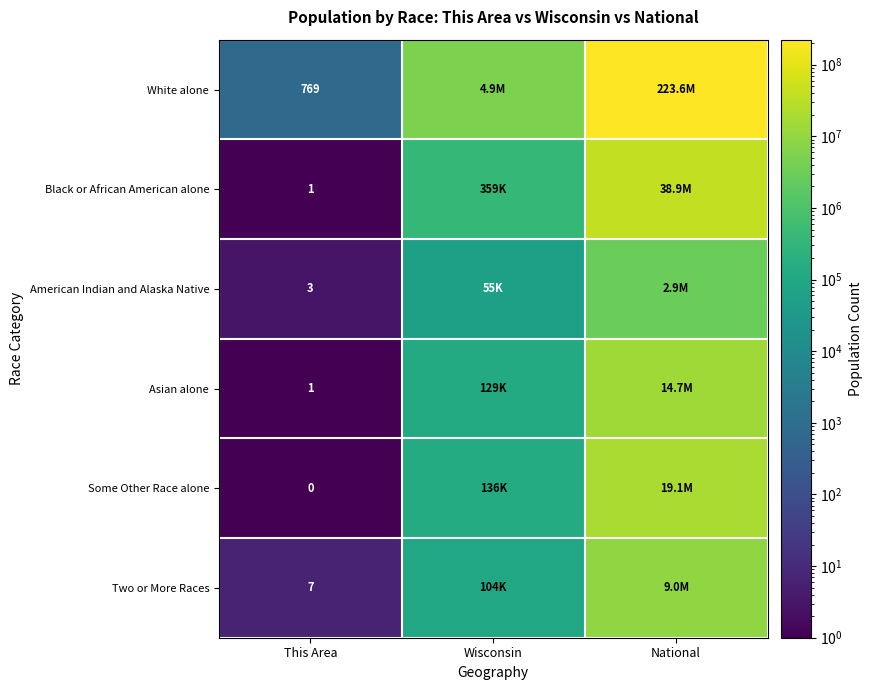

Is it true that Asian alone equals 2 at This Area?

False